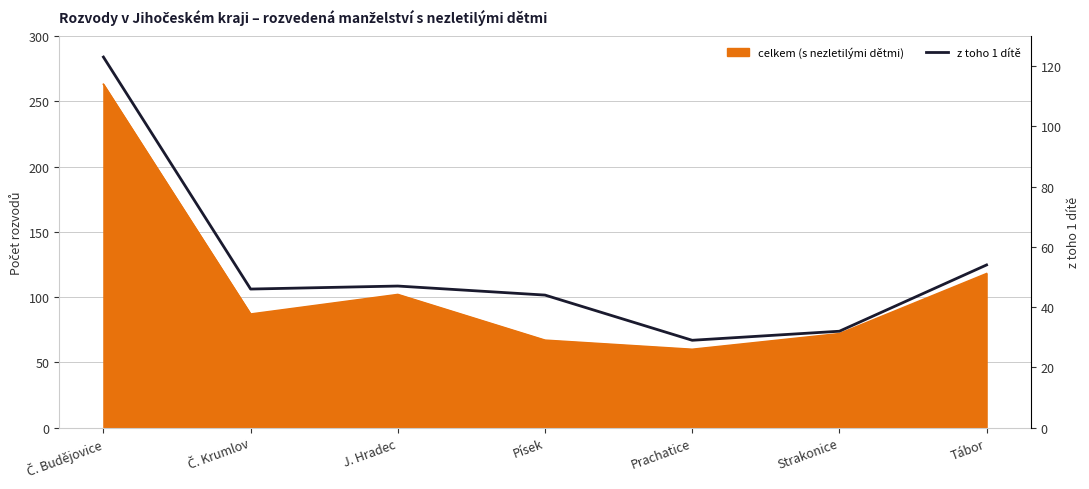

At which category does the chart reach its minimum across all series?

Prachatice